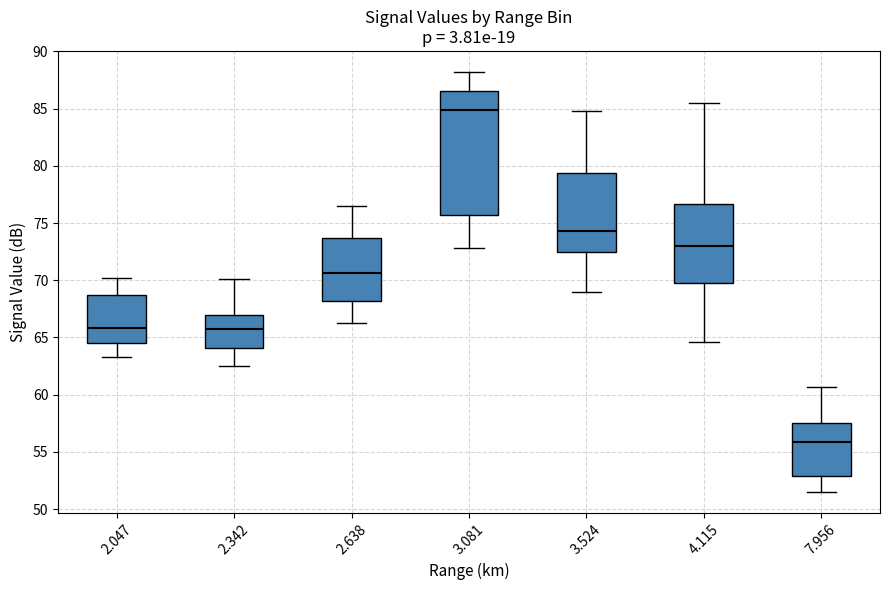

Reading left to right, transcribe this box plot: for each box, give where its median line is, the range the box spans, and where its two whiskers end, as read against the y-axis. The values are not printed on the chart, so give them approximately, as read against the axis.

2.047: median 66.0, box 64.5 to 68.5, whiskers 63.5 to 70.0
2.342: median 65.5, box 64.0 to 67.0, whiskers 62.5 to 70.0
2.638: median 70.5, box 68.0 to 73.5, whiskers 66.5 to 76.5
3.081: median 85.0, box 75.5 to 86.5, whiskers 73.0 to 88.0
3.524: median 74.5, box 72.5 to 79.5, whiskers 69.0 to 85.0
4.115: median 73.0, box 70.0 to 76.5, whiskers 64.5 to 85.5
7.956: median 56.0, box 53.0 to 57.5, whiskers 51.5 to 60.5